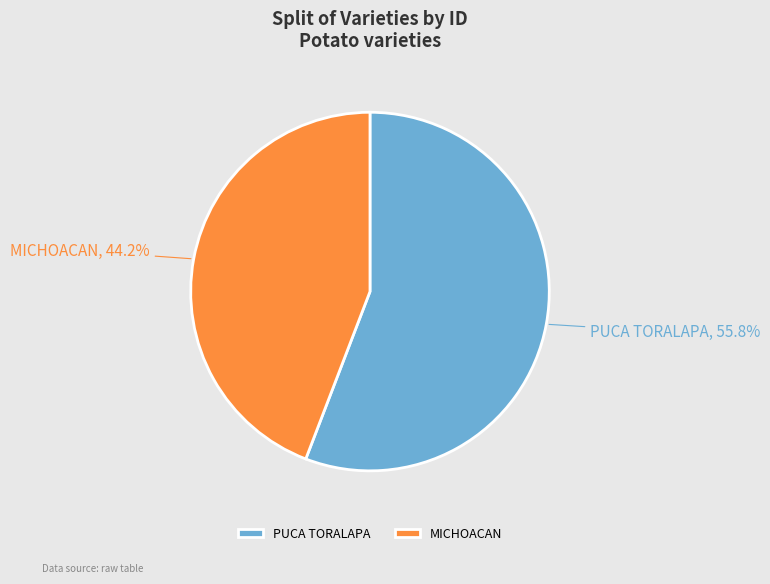

How many segments does this pie chart have?

2